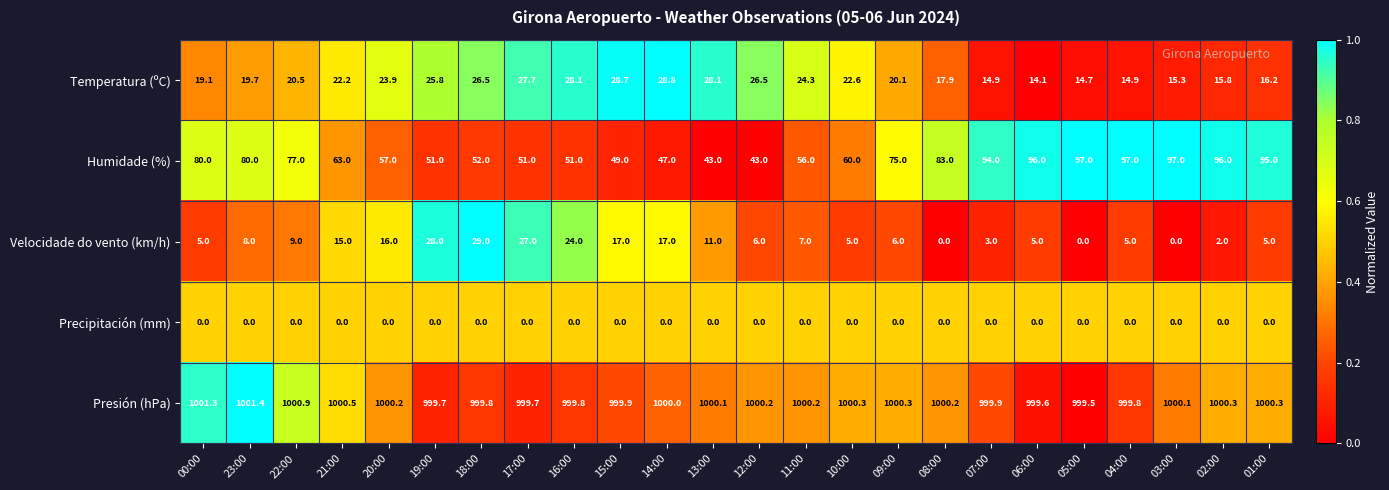

What is the greatest value displayed?

1001.4